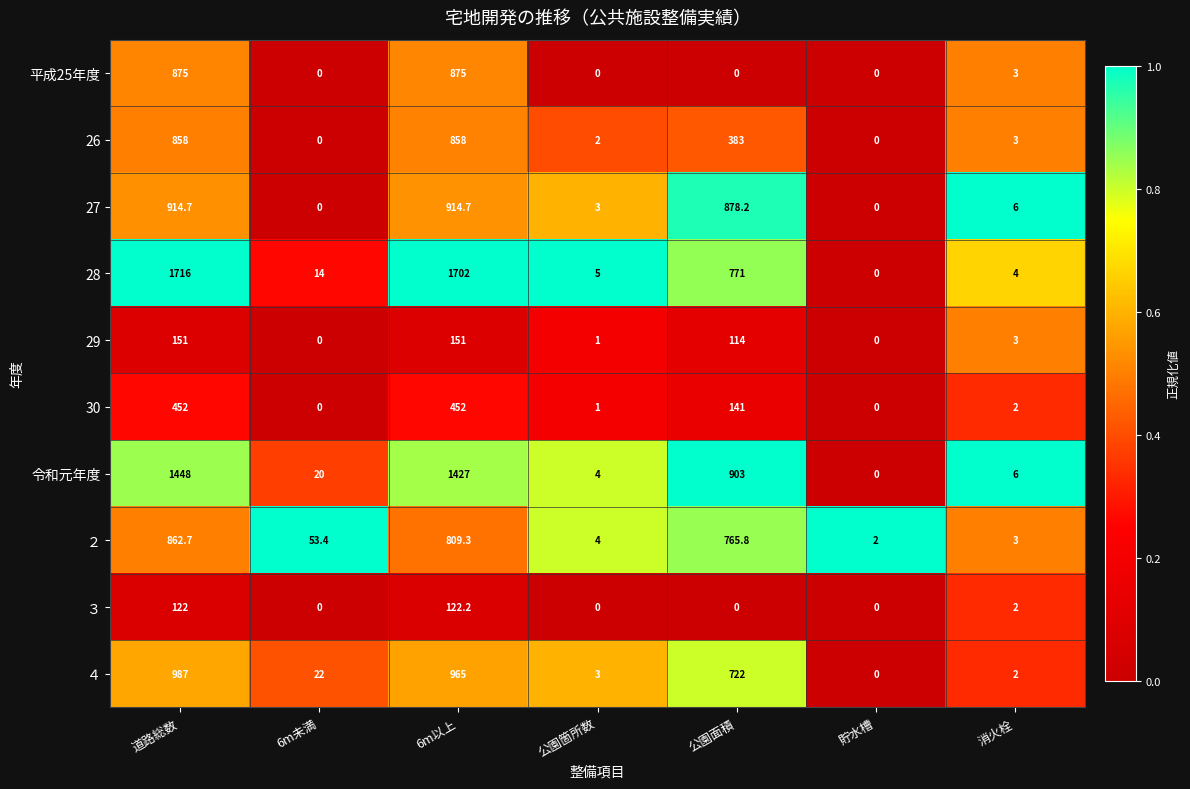

What is the sum of the 27 values at 消火栓 and 道路総数?

920.7